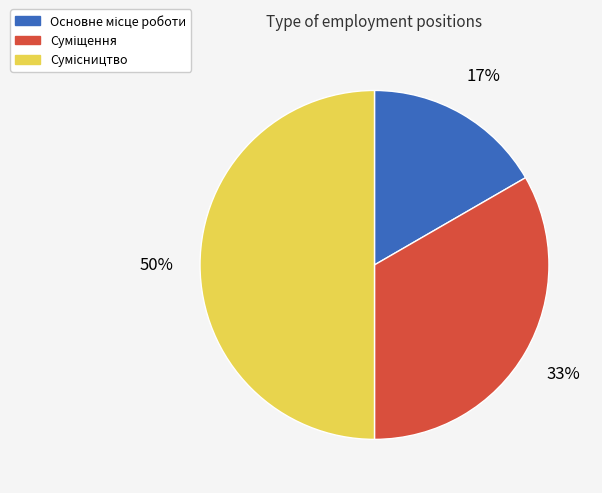

How many segments does this pie chart have?

3